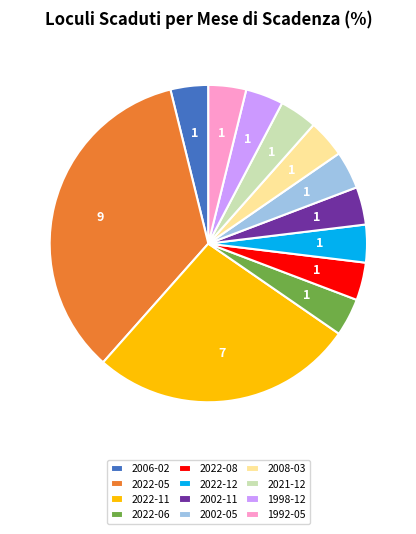

Which category has the biggest portion of the pie?

2022-05